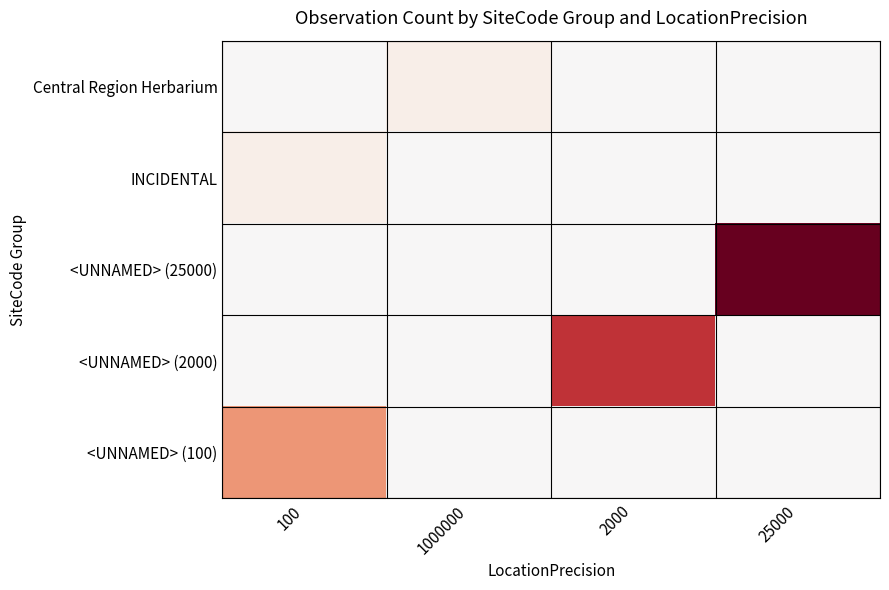

Reading left to right, what are all the values shown in this chart?

Central Region Herbarium: 100=0.0	1000000=0.1	2000=0.0	25000=0.0
INCIDENTAL: 100=0.1	1000000=0.0	2000=0.0	25000=0.0
<UNNAMED> (25000): 100=0.0	1000000=0.0	2000=0.0	25000=1.0
<UNNAMED> (2000): 100=0.0	1000000=0.0	2000=0.7	25000=0.0
<UNNAMED> (100): 100=0.4	1000000=0.0	2000=0.0	25000=0.0